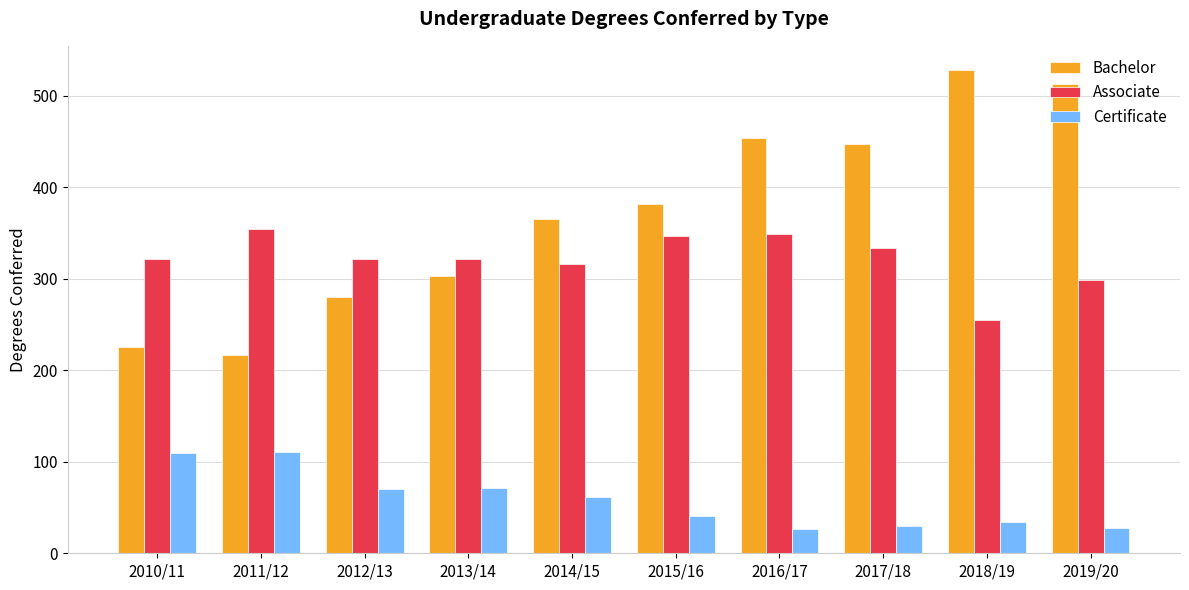

The value of Associate at 2013/14 is 562. True or false?

False